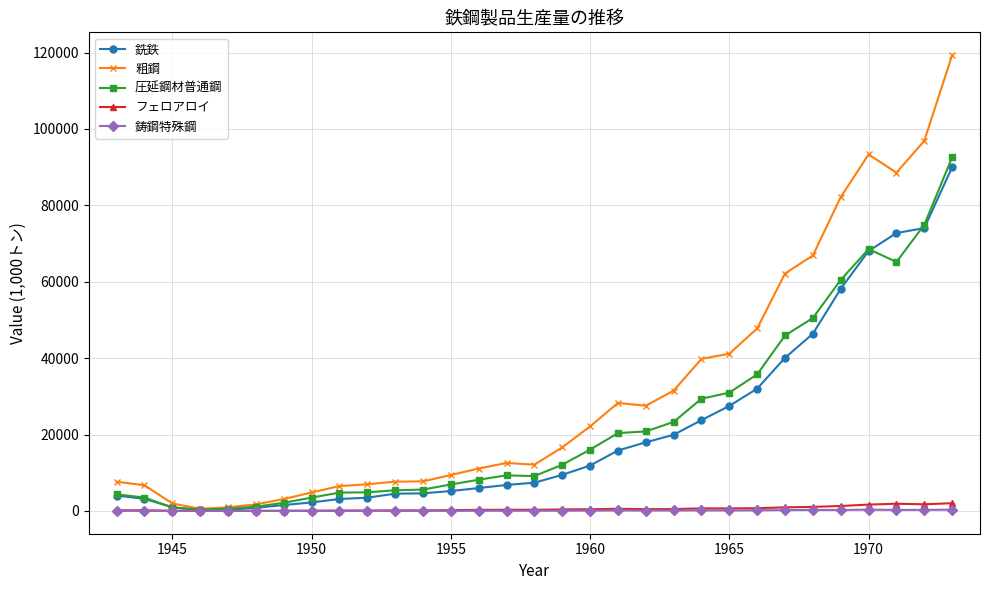

What is the maximum value shown in the chart?

119322